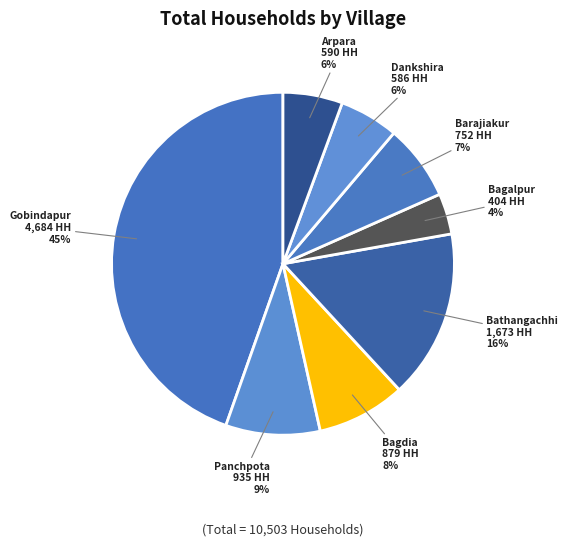

How many slices are in this pie chart?

8